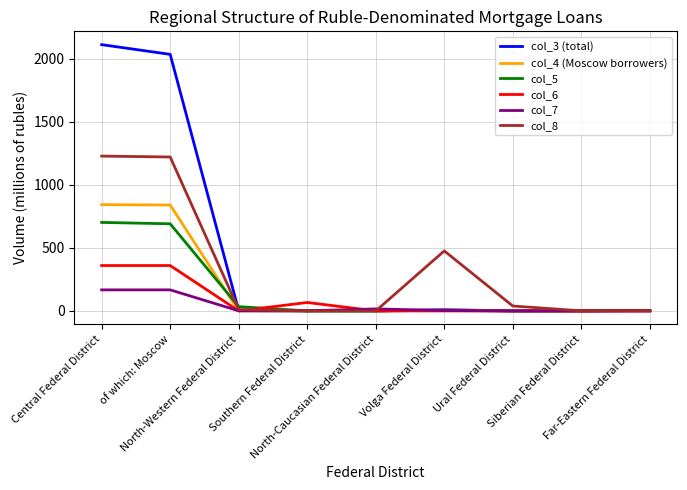

Which series has the largest range (max minus min)?

col_3 (total)